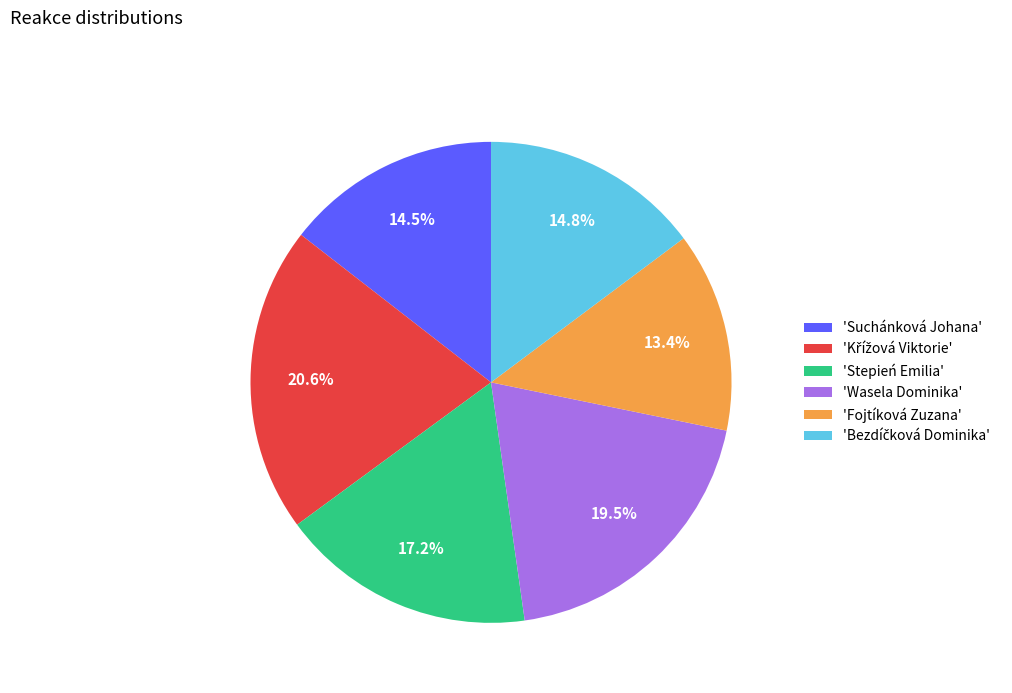

Is there a majority slice in this chart?

No